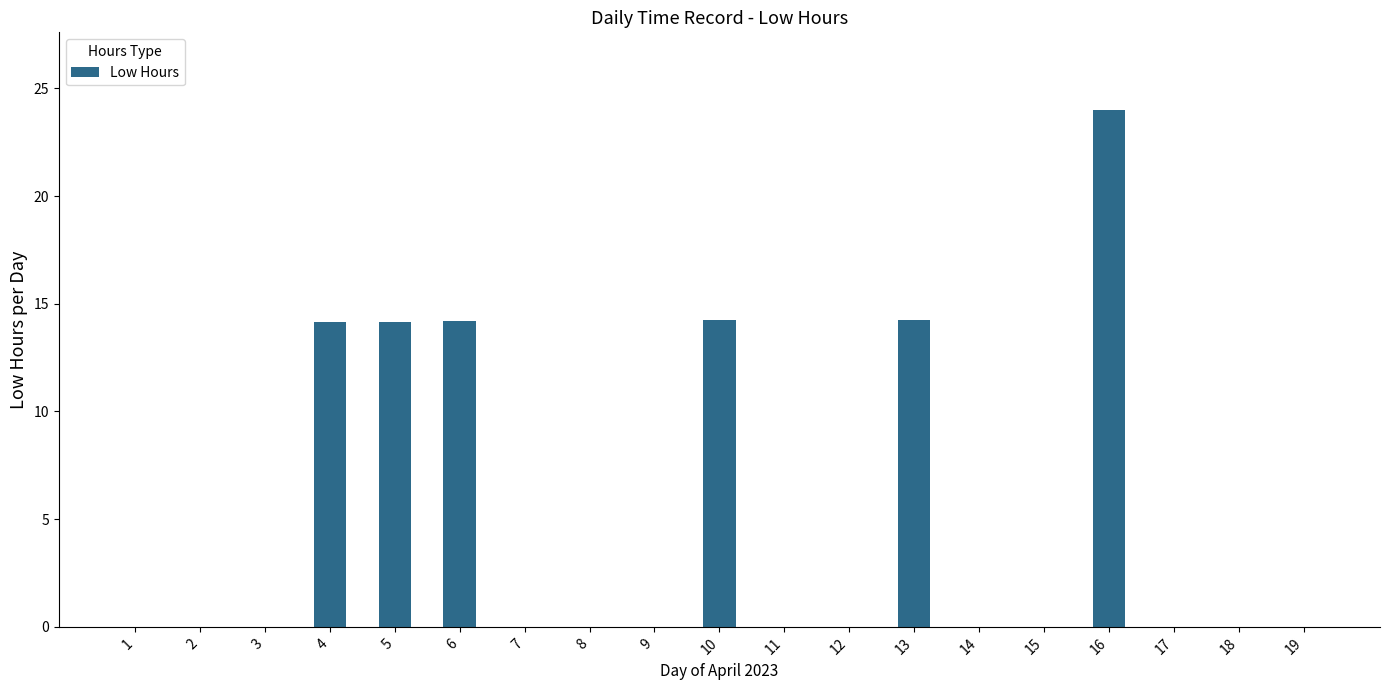

Which label corresponds to the largest value in the chart?

16